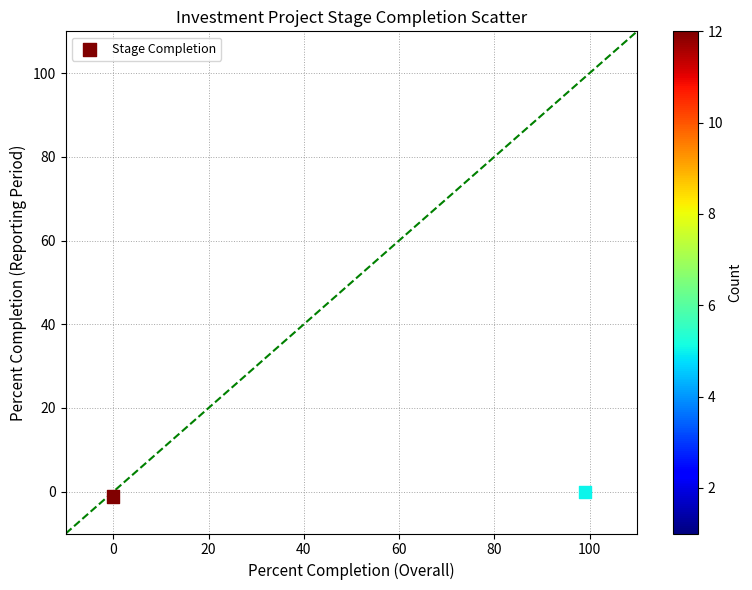

What is the range of Y values (max minus min)?

1.0